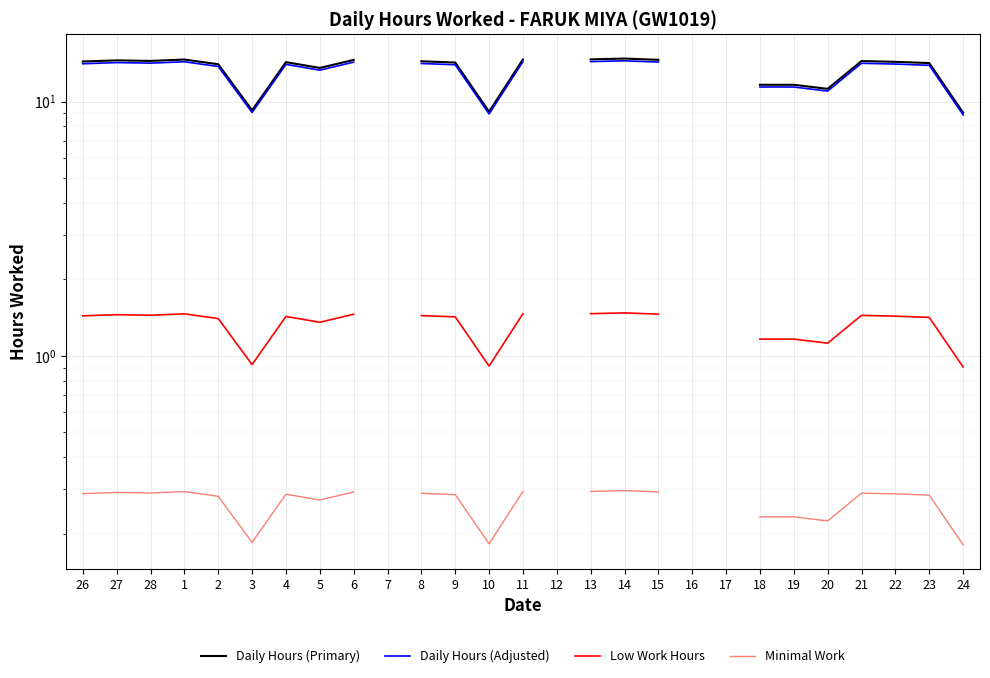

What position from the right is 24?

1